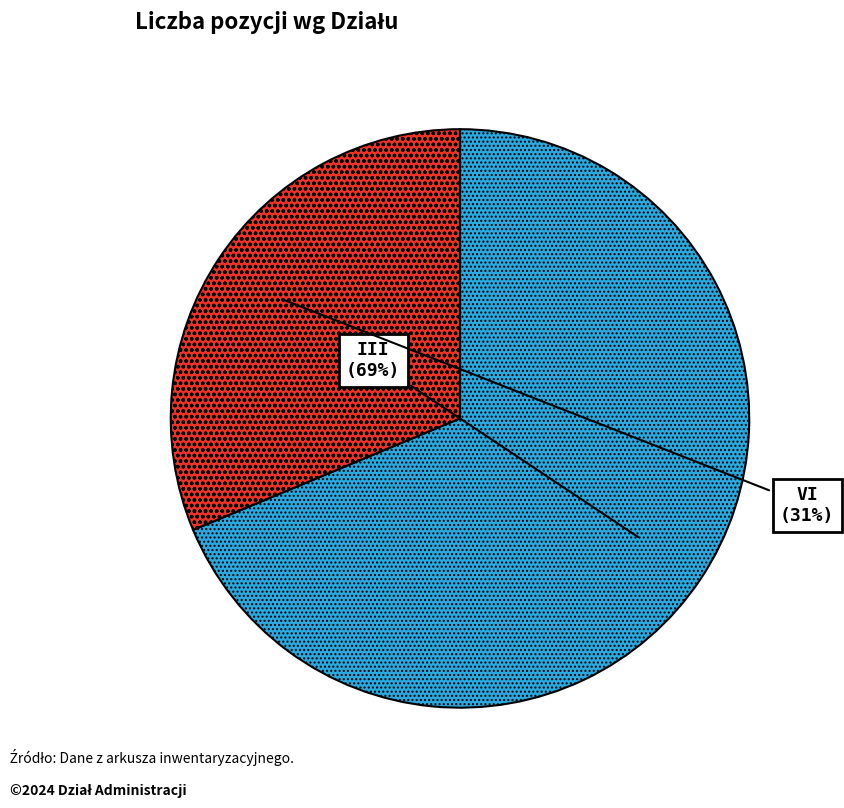

To the nearest percent, what percentage of the pie is VI?

31%